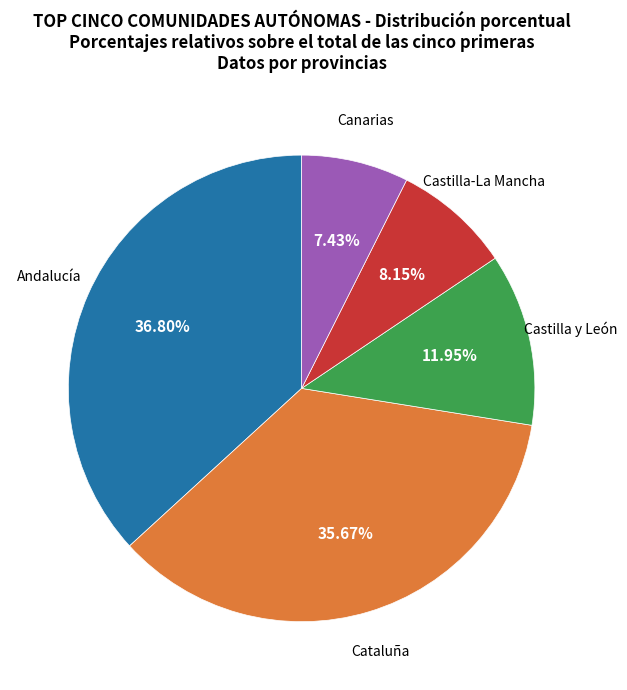

Which category has the biggest portion of the pie?

Andalucía